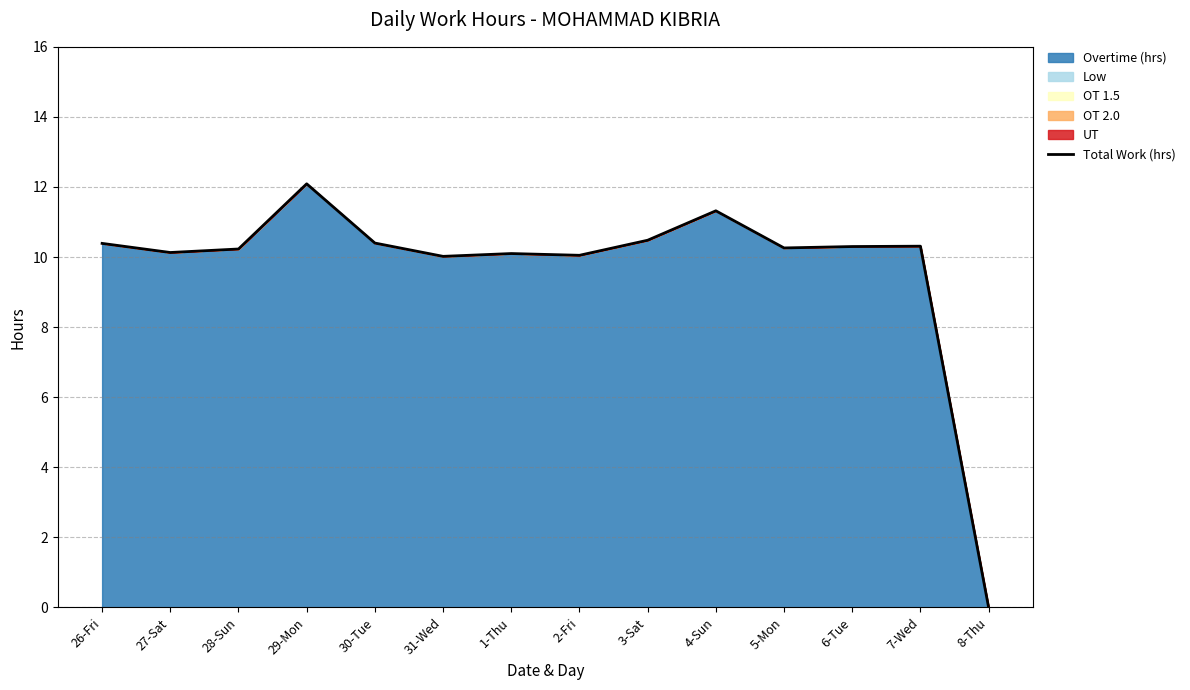

Read the value at 2-Fri.

10.1